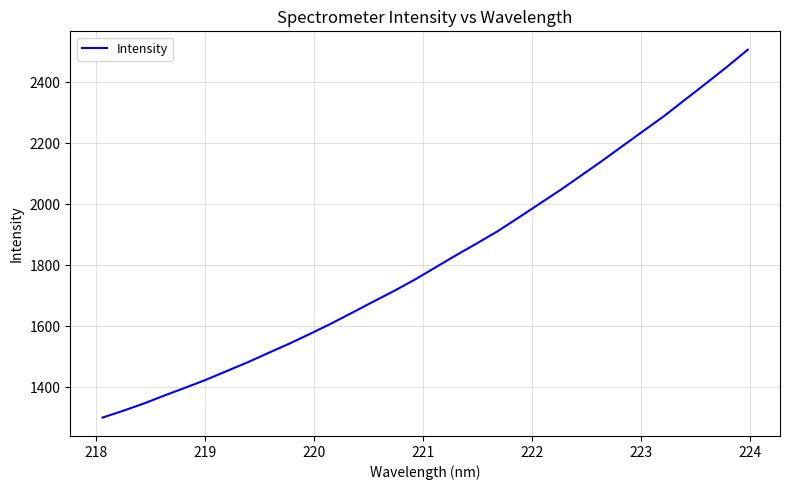

What is the difference between the maximum and minimum values?

1206.3